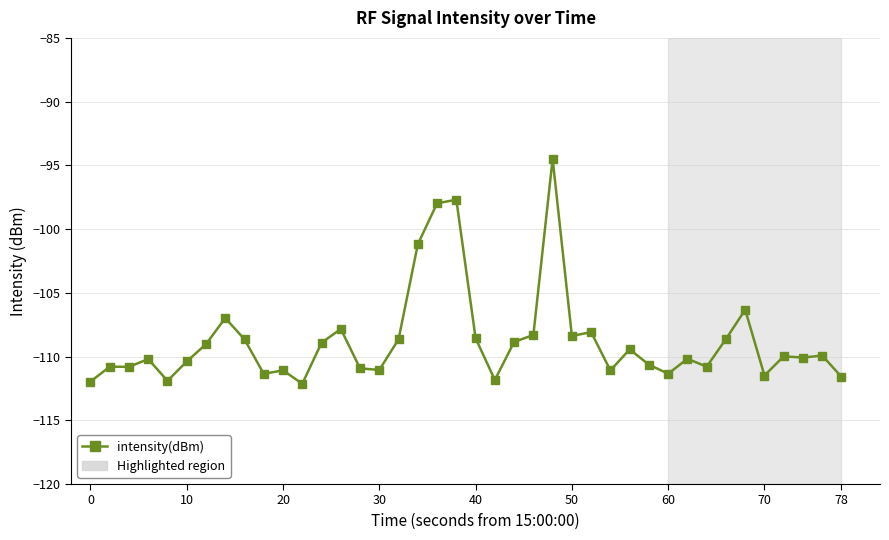

What is the difference between the maximum and minimum values?

17.6